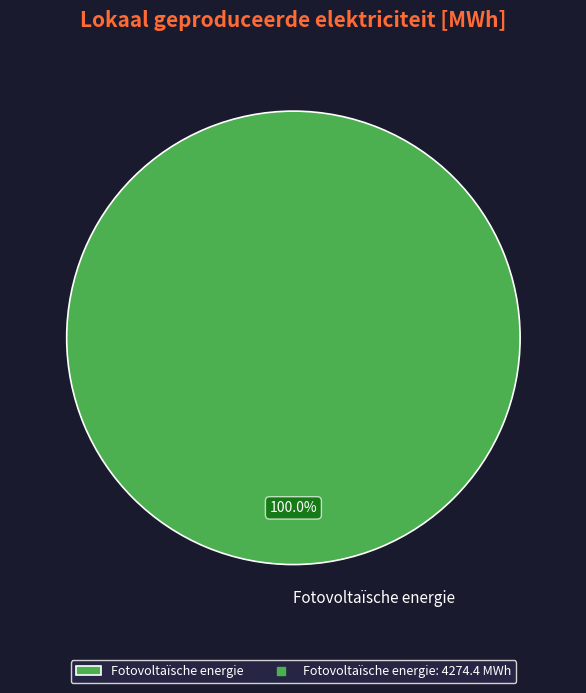

Is there a majority slice in this chart?

Yes